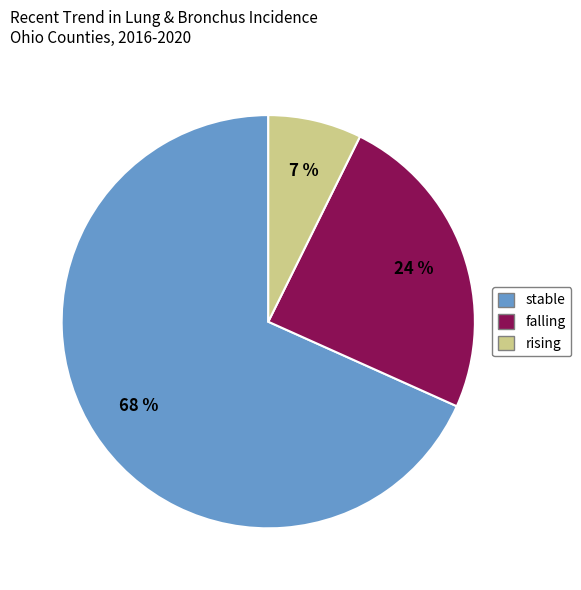

Does any single category account for the majority?

Yes